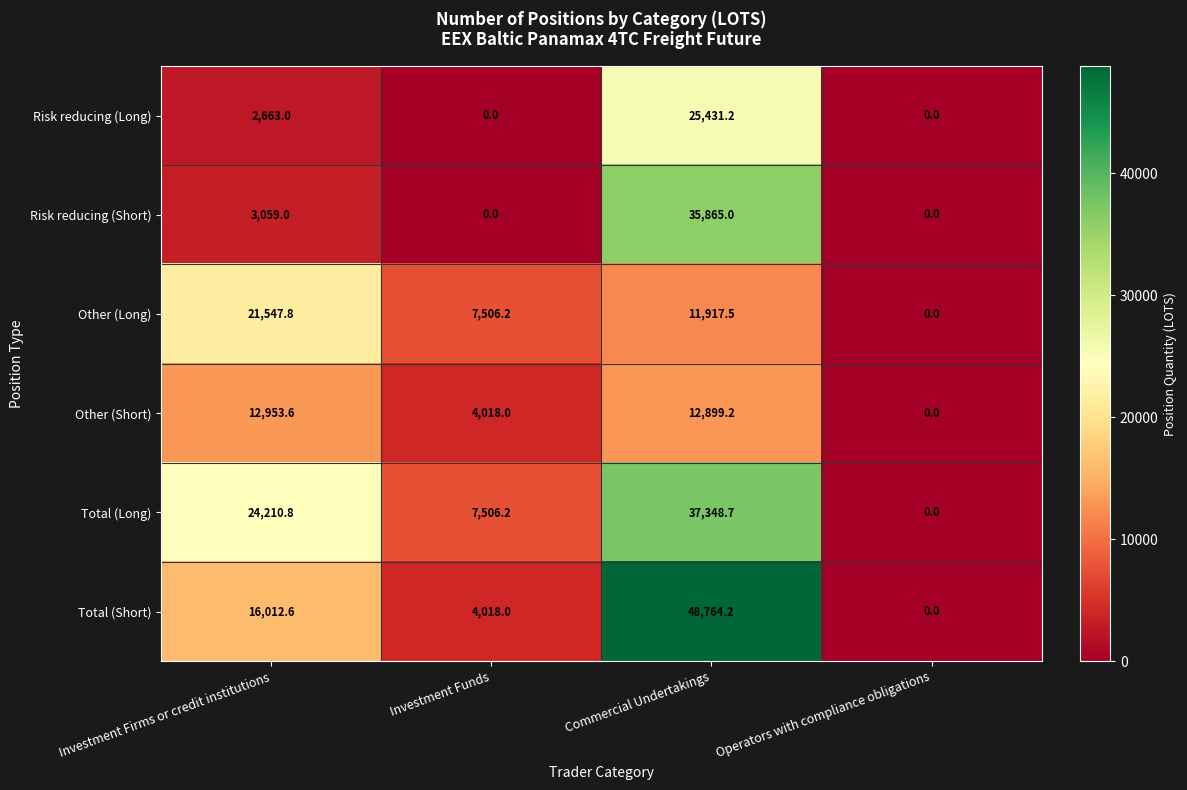

Where is Total (Long) nearest to the value 18674?

Investment Firms or credit institutions